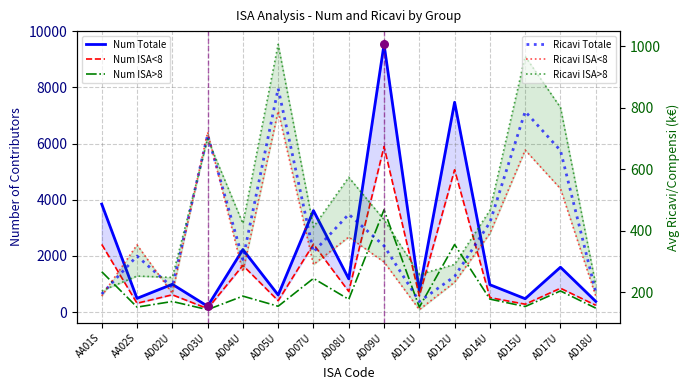

Which series reaches the minimum Y coordinate?

Num ISA>8